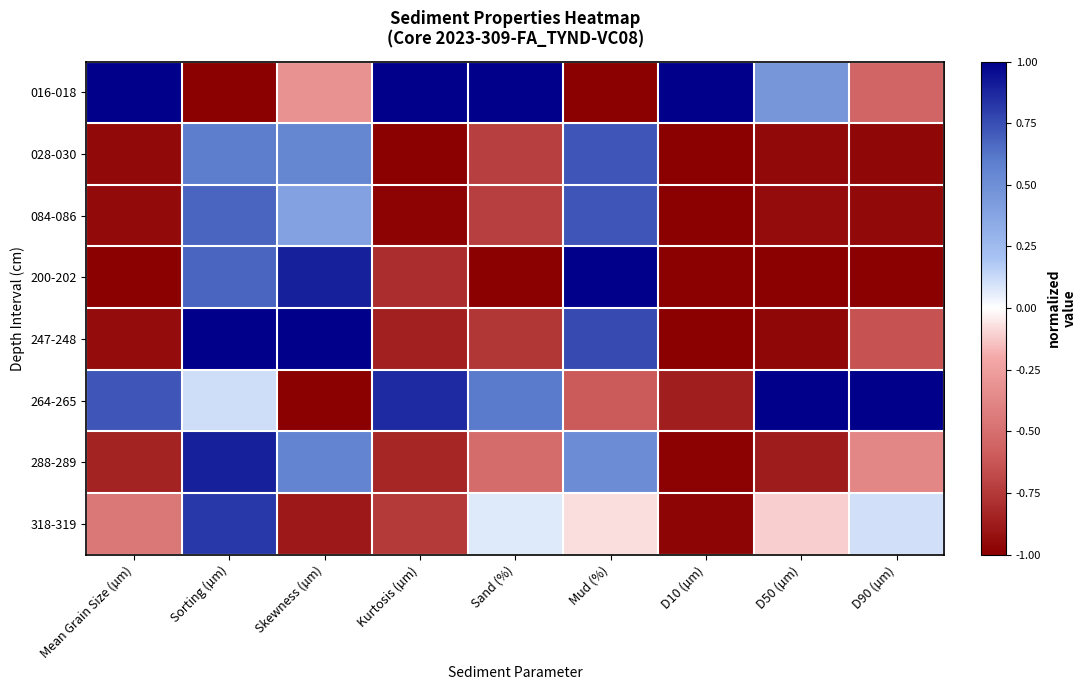

Reading left to right, transcribe all the data shown in this chart.

016-018: Mean Grain Size (µm)=1.0	Sorting (µm)=-1.0	Skewness (µm)=-0.3	Kurtosis (µm)=1.0	Sand (%)=1.0	Mud (%)=-1.0	D10 (µm)=1.0	D50 (µm)=0.5	D90 (µm)=-0.6
028-030: Mean Grain Size (µm)=-1.0	Sorting (µm)=0.6	Skewness (µm)=0.6	Kurtosis (µm)=-1.0	Sand (%)=-0.7	Mud (%)=0.7	D10 (µm)=-1.0	D50 (µm)=-1.0	D90 (µm)=-1.0
084-086: Mean Grain Size (µm)=-1.0	Sorting (µm)=0.7	Skewness (µm)=0.4	Kurtosis (µm)=-1.0	Sand (%)=-0.7	Mud (%)=0.7	D10 (µm)=-1.0	D50 (µm)=-0.9	D90 (µm)=-1.0
200-202: Mean Grain Size (µm)=-1.0	Sorting (µm)=0.7	Skewness (µm)=0.9	Kurtosis (µm)=-0.8	Sand (%)=-1.0	Mud (%)=1.0	D10 (µm)=-1.0	D50 (µm)=-1.0	D90 (µm)=-1.0
247-248: Mean Grain Size (µm)=-0.9	Sorting (µm)=1.0	Skewness (µm)=1.0	Kurtosis (µm)=-0.9	Sand (%)=-0.8	Mud (%)=0.8	D10 (µm)=-1.0	D50 (µm)=-1.0	D90 (µm)=-0.6
264-265: Mean Grain Size (µm)=0.7	Sorting (µm)=0.1	Skewness (µm)=-1.0	Kurtosis (µm)=0.9	Sand (%)=0.6	Mud (%)=-0.6	D10 (µm)=-0.9	D50 (µm)=1.0	D90 (µm)=1.0
288-289: Mean Grain Size (µm)=-0.8	Sorting (µm)=0.9	Skewness (µm)=0.6	Kurtosis (µm)=-0.8	Sand (%)=-0.5	Mud (%)=0.5	D10 (µm)=-1.0	D50 (µm)=-0.9	D90 (µm)=-0.4
318-319: Mean Grain Size (µm)=-0.5	Sorting (µm)=0.8	Skewness (µm)=-0.9	Kurtosis (µm)=-0.7	Sand (%)=0.1	Mud (%)=-0.1	D10 (µm)=-1.0	D50 (µm)=-0.1	D90 (µm)=0.1